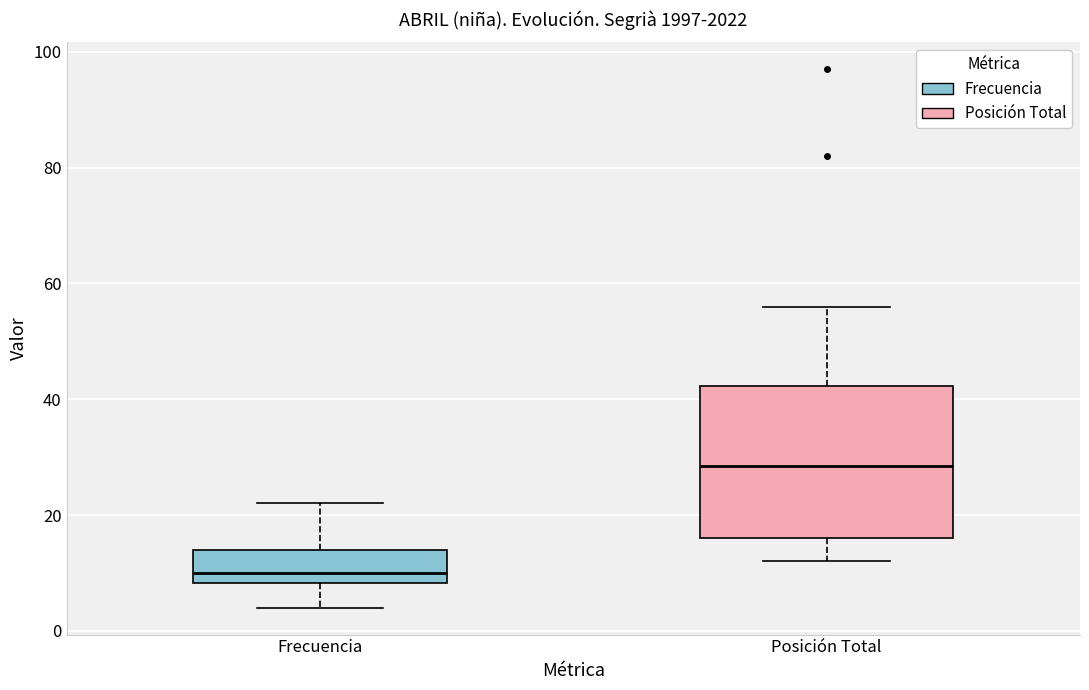

Reading left to right, transcribe this box plot: for each box, give where its median line is, the range the box spans, and where its two whiskers end, as read against the y-axis. The values are not printed on the chart, so give them approximately, as read against the axis.

Frecuencia: median 10, box 8 to 14, whiskers 4 to 22
Posición Total: median 28, box 16 to 42, whiskers 12 to 56